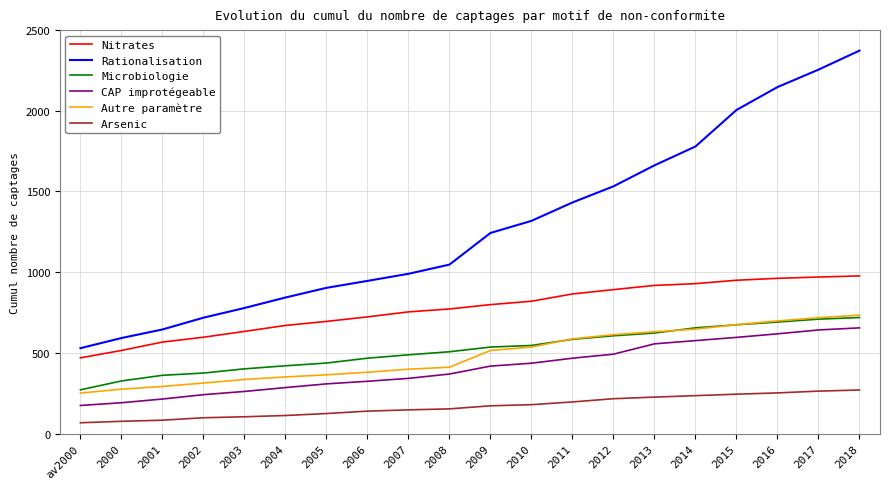

Is it true that Arsenic equals 263 at 2017?

True